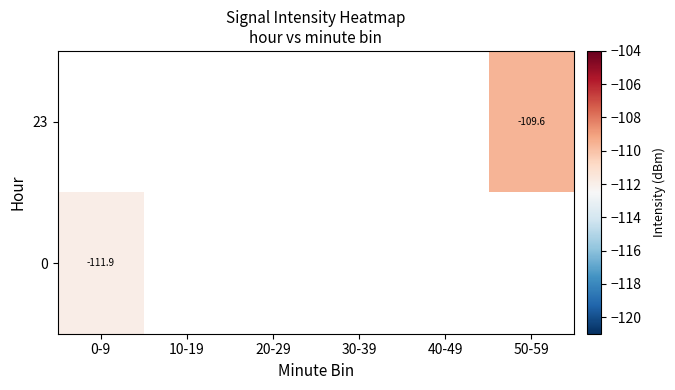

How many data points does each series have?

6